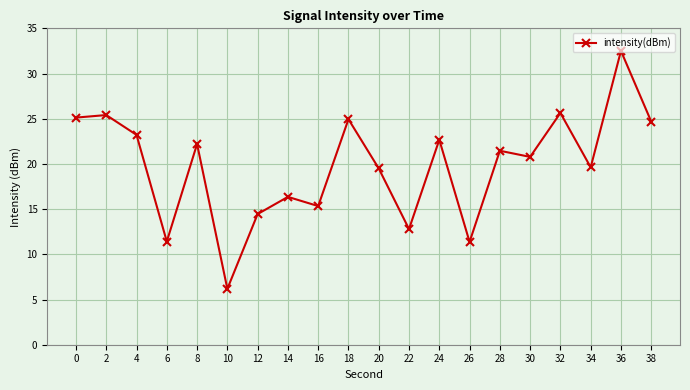

At which category does the data reach its first local peak?

2